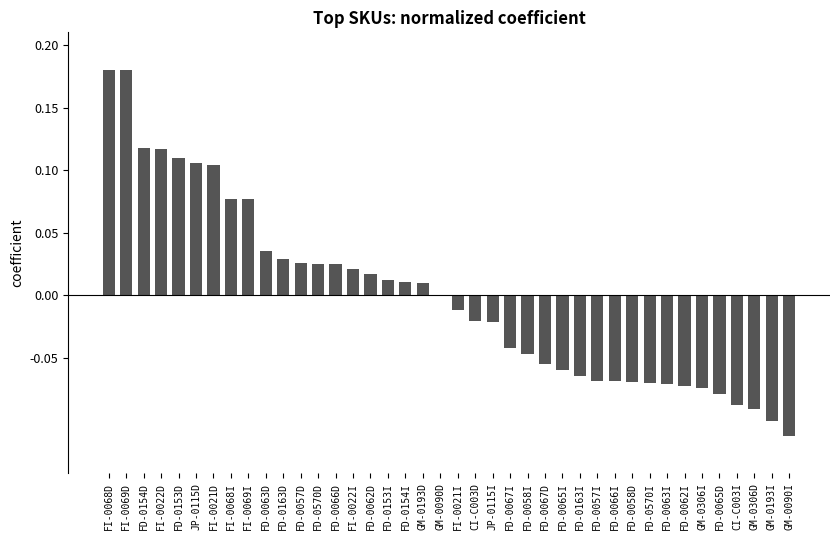

Which has a higher value, FI-0021D or FD-0067I?

FI-0021D